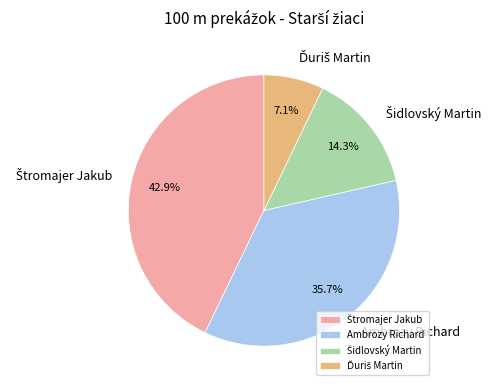

Is there a majority slice in this chart?

No